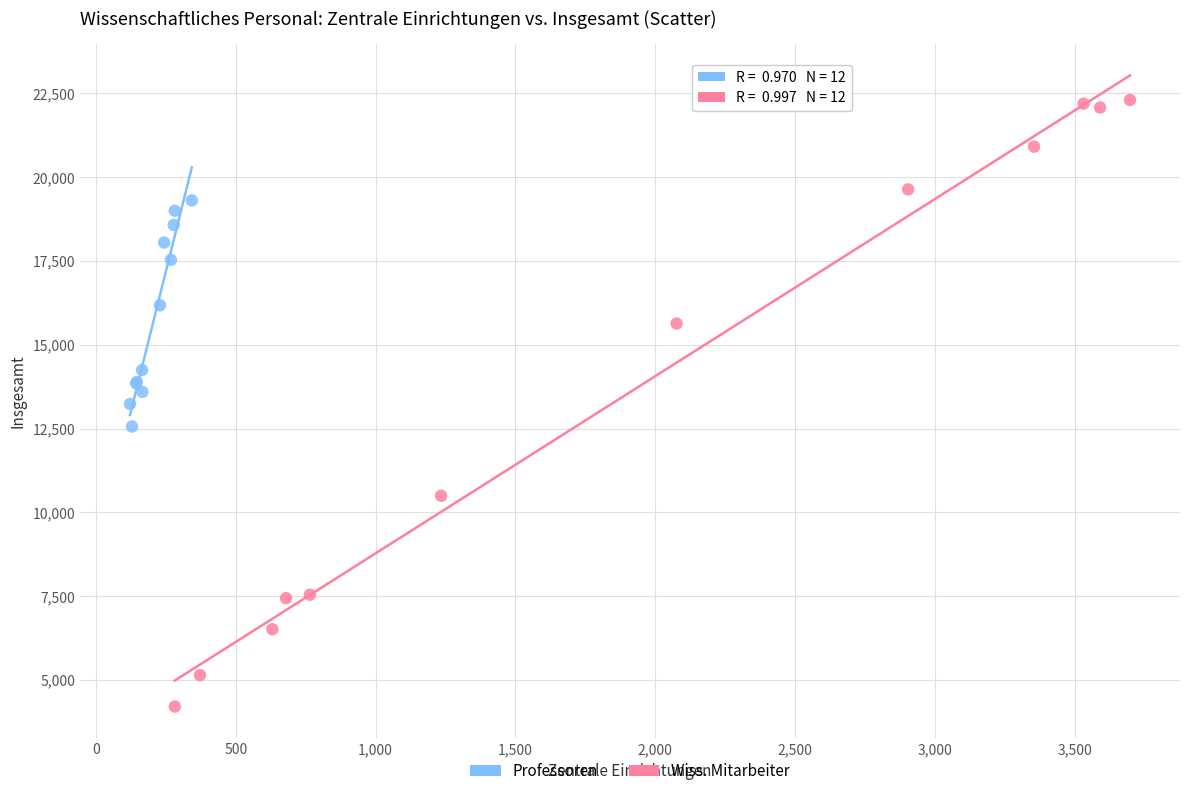

Which series has the widest spread of Y values?

Wiss. Mitarbeiter